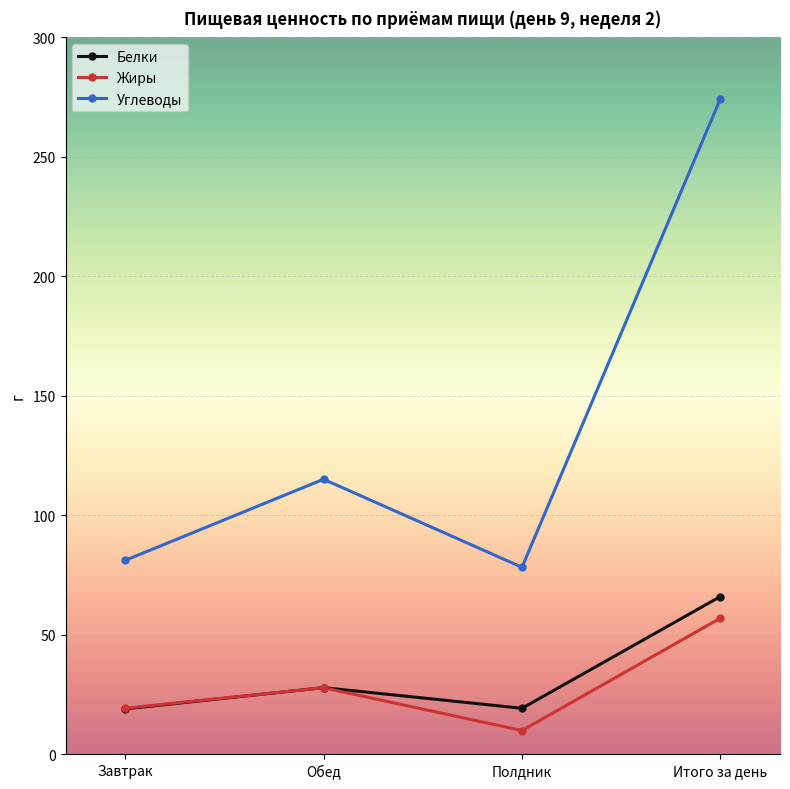

What is the total value across all series at Итого за день?

397.3